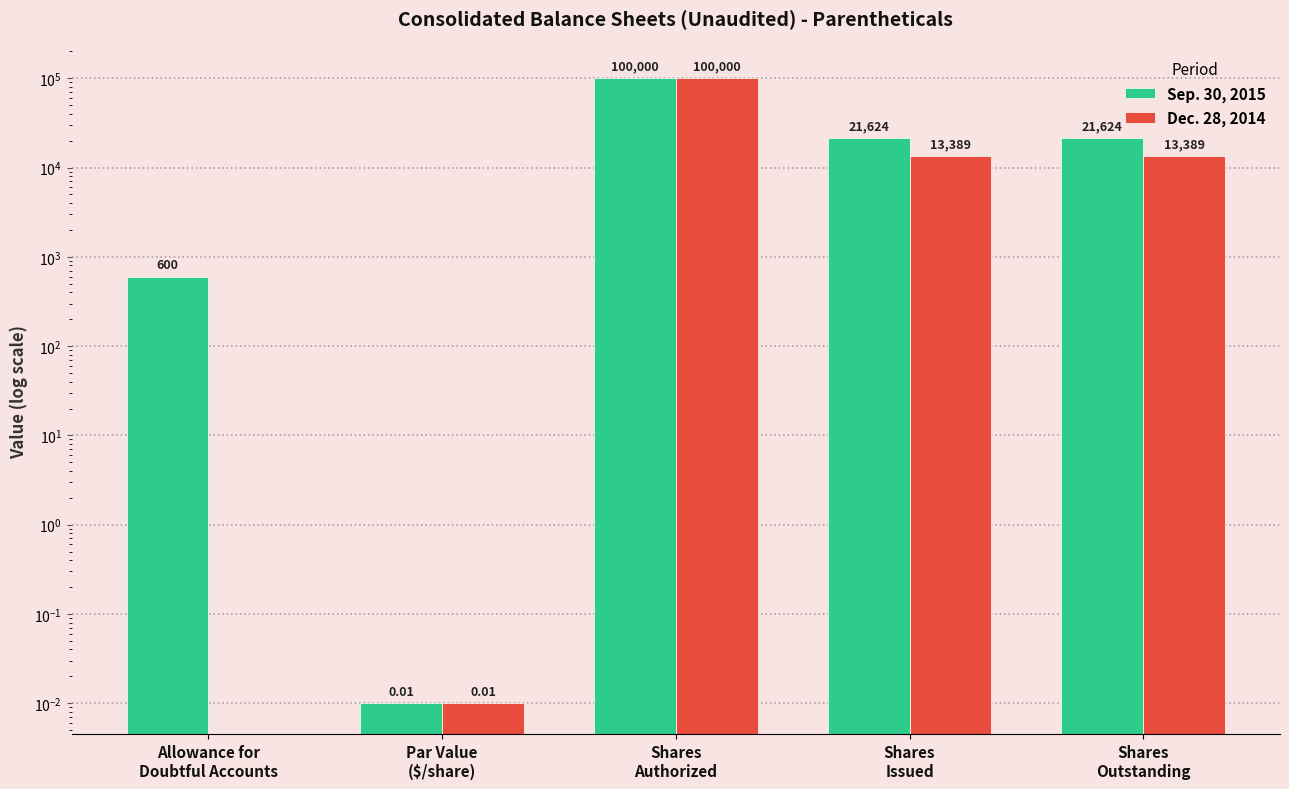

How many data points does each series have?

5